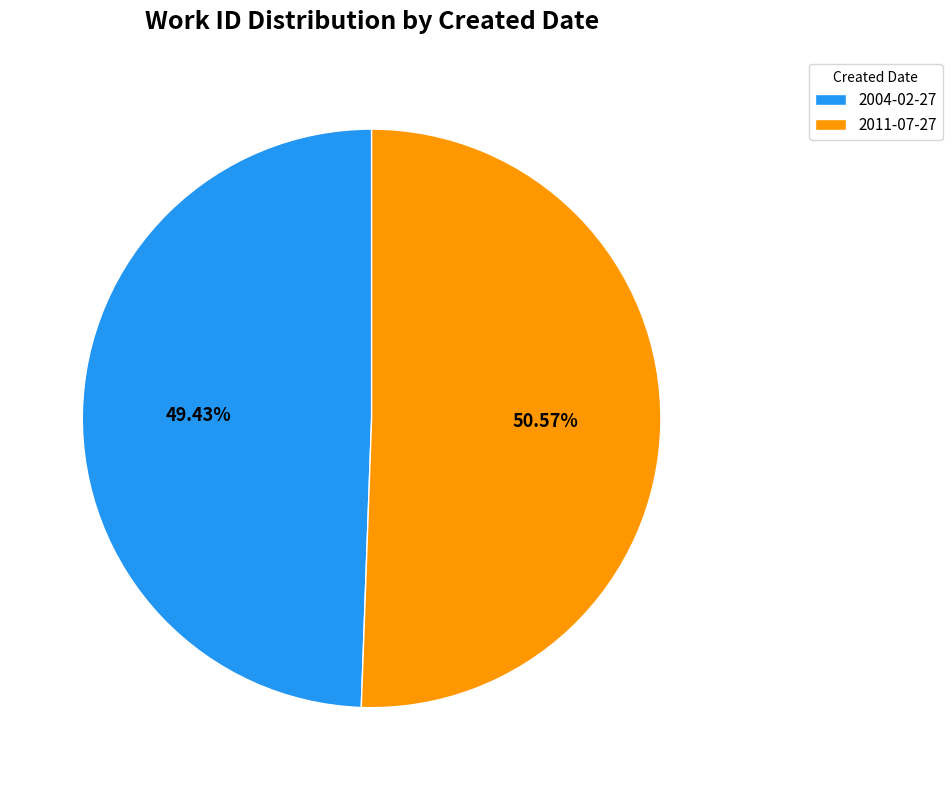

Between 2004-02-27 and 2011-07-27, which is larger?

2011-07-27